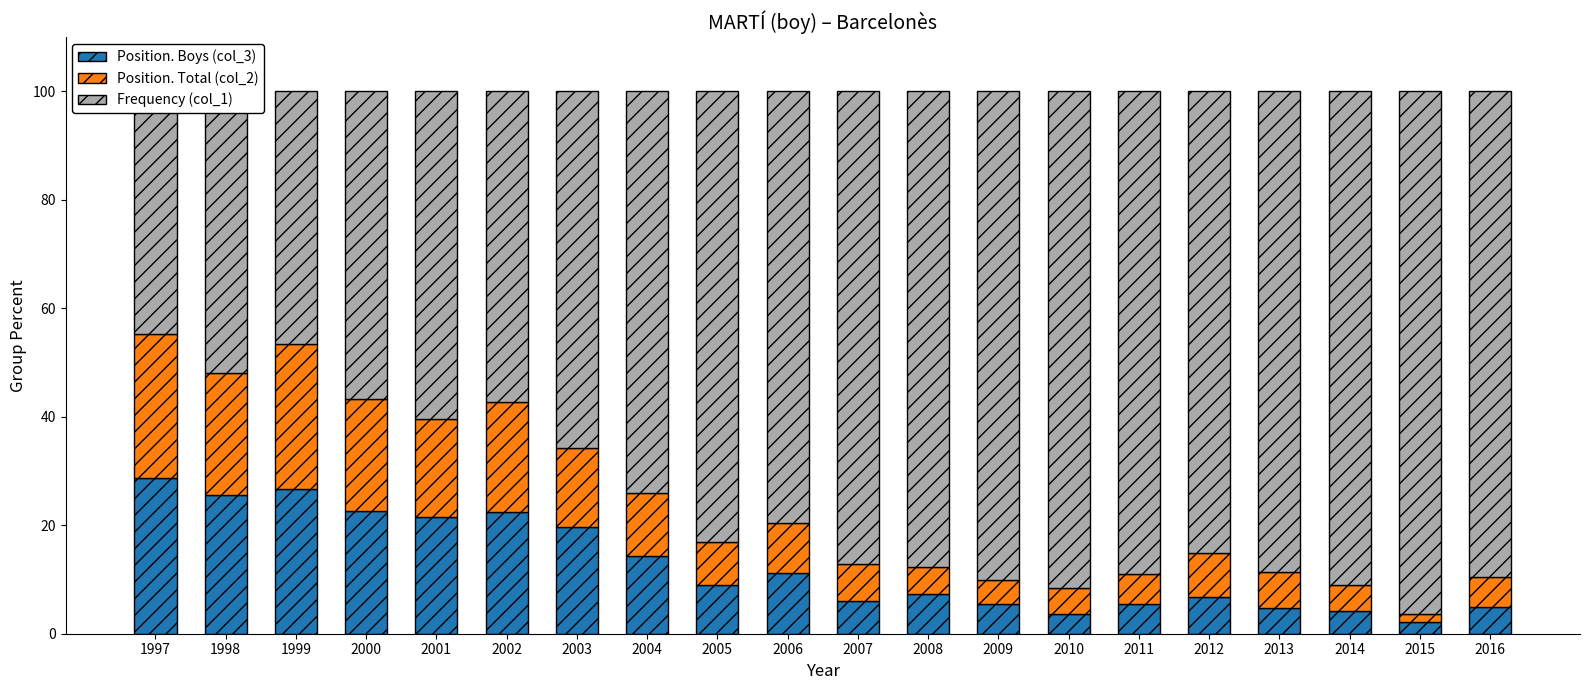

What is the value of the Position. Total (col_2) bar at the 6th from the left?

20.3